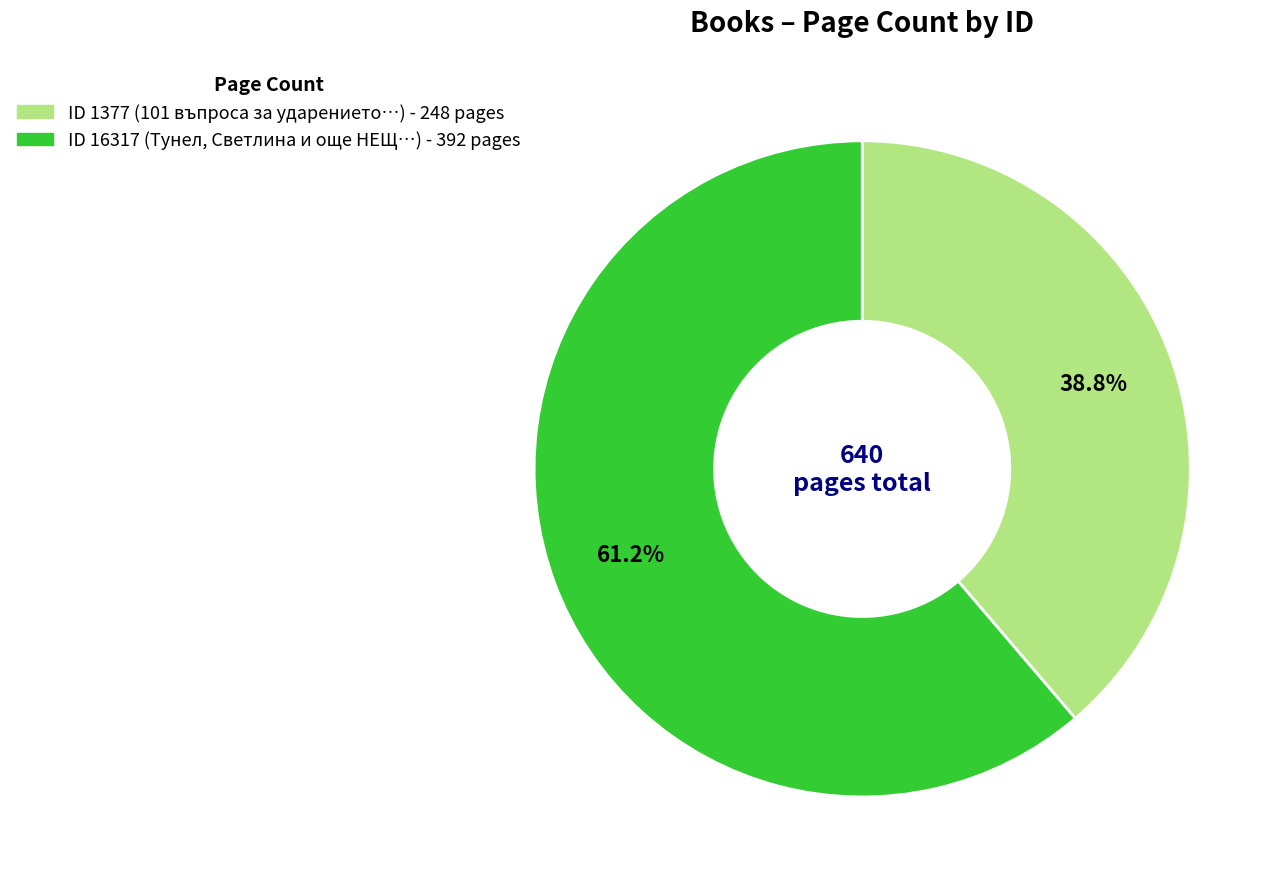

Rank the categories by value from highest to lowest.

ID 16317 (Тунел, Светлина и още НЕЩ…) - 392 pages, ID 1377 (101 въпроса за ударението…) - 248 pages